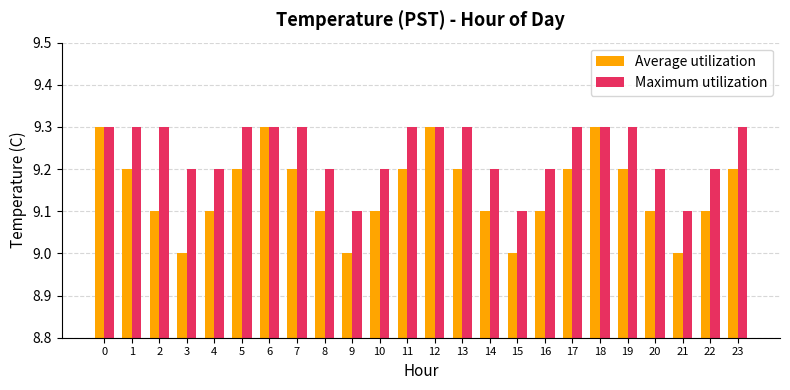

What is the difference between the highest and lowest values at 21?

0.1